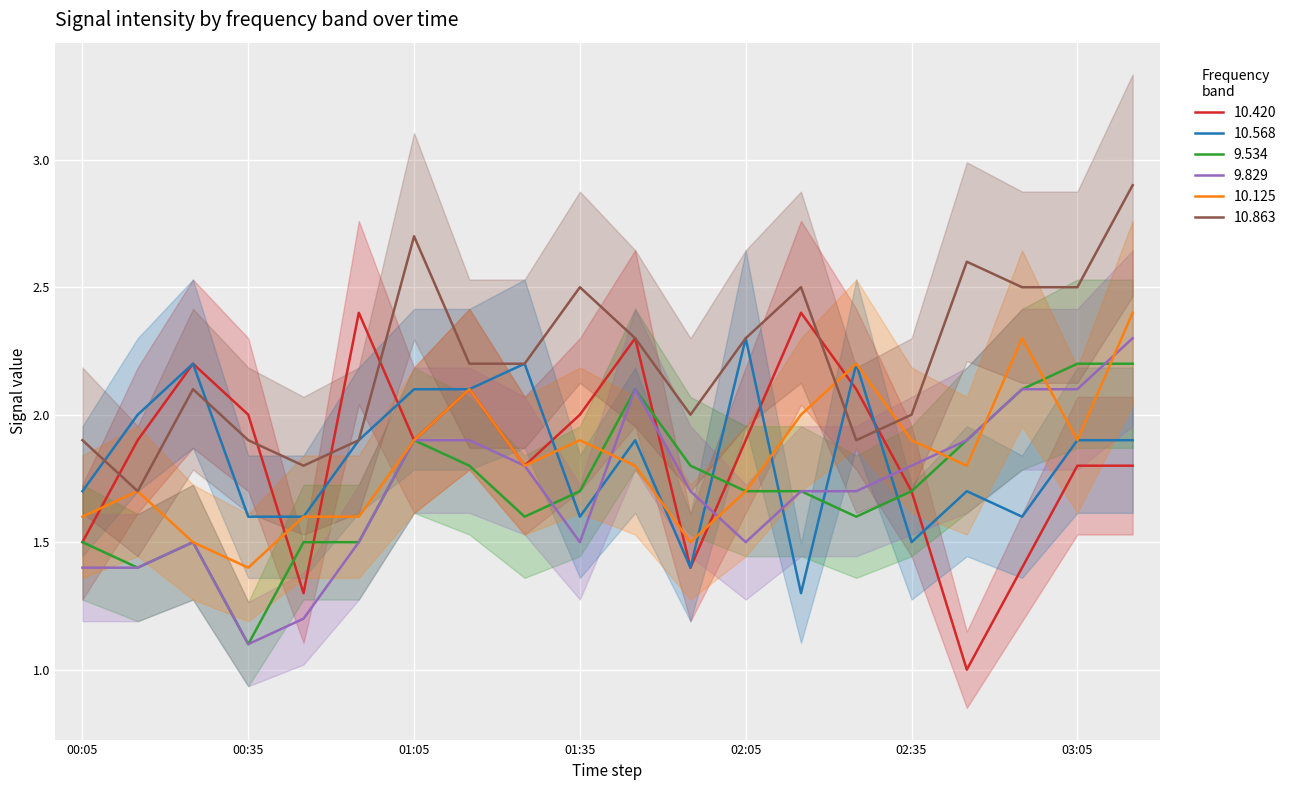

What is the maximum value for 9.534?

2.2